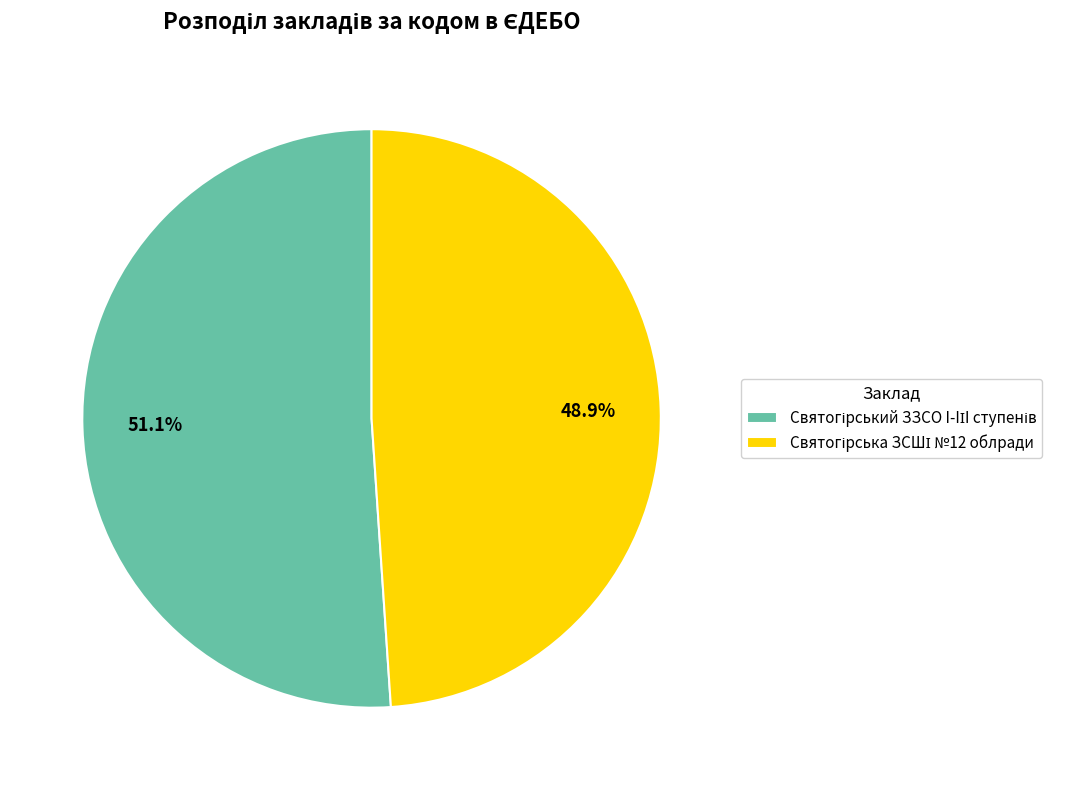

Is there a majority slice in this chart?

Yes